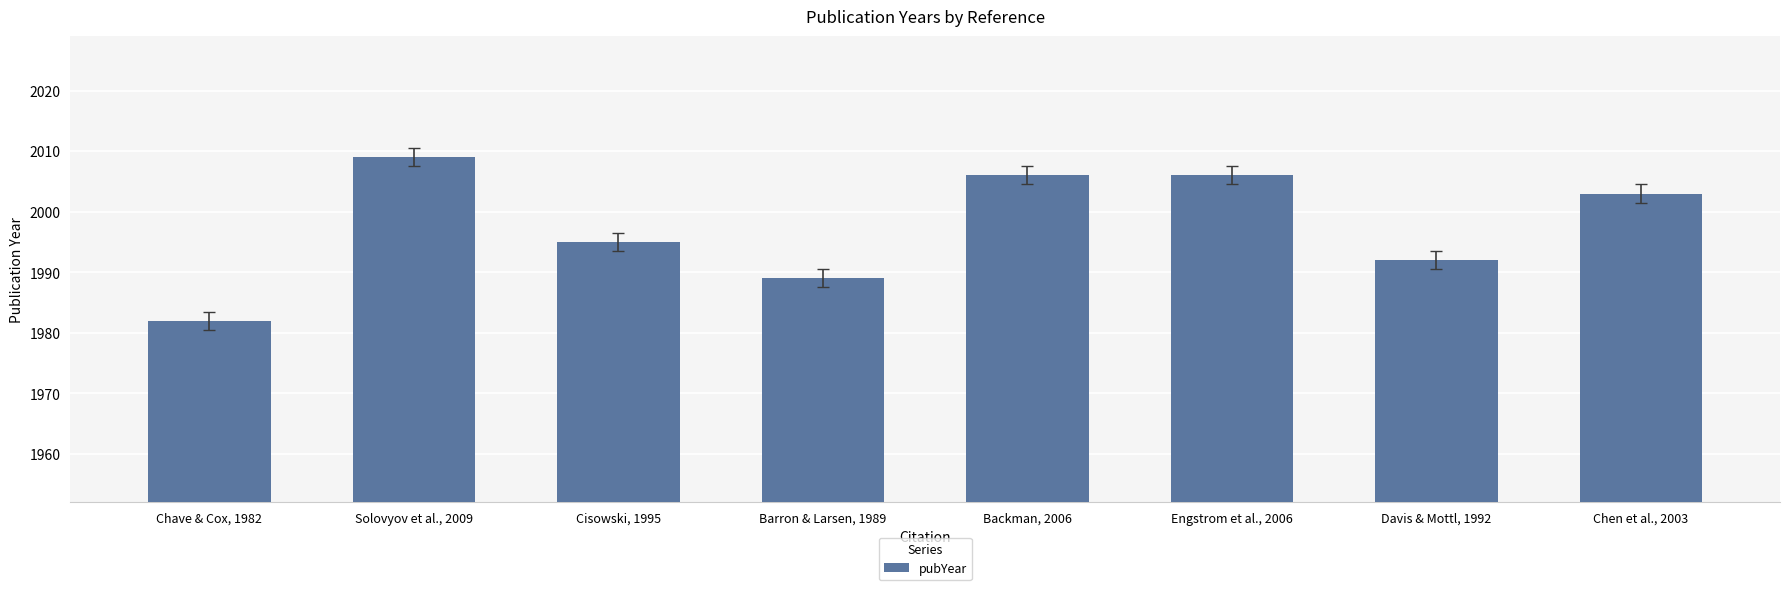

What is the approximate value at Chave & Cox, 1982, to the nearest 5?

1980